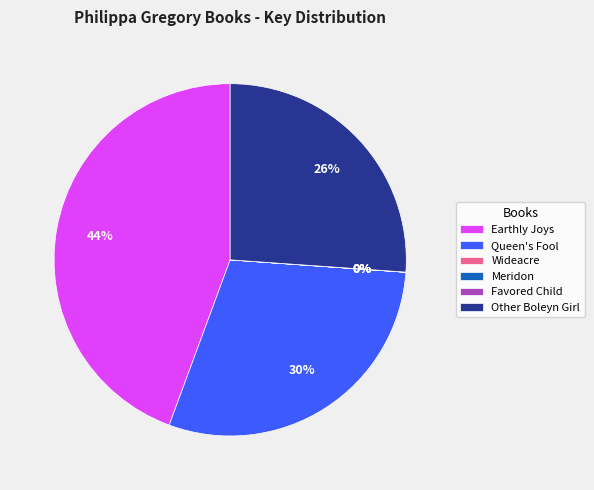

To the nearest percent, what is the difference between the largest and smallest slice percentages?

44%